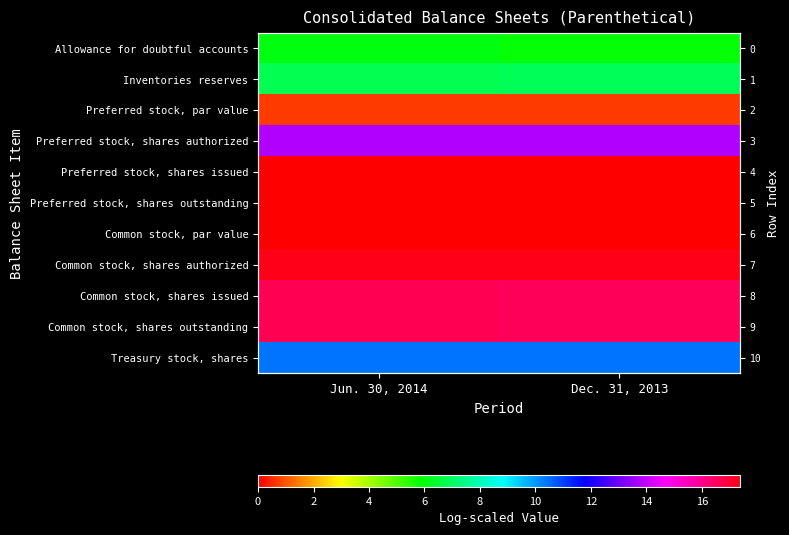

The row_8 series shows 16.6 at Dec. 31, 2013. True or false?

True